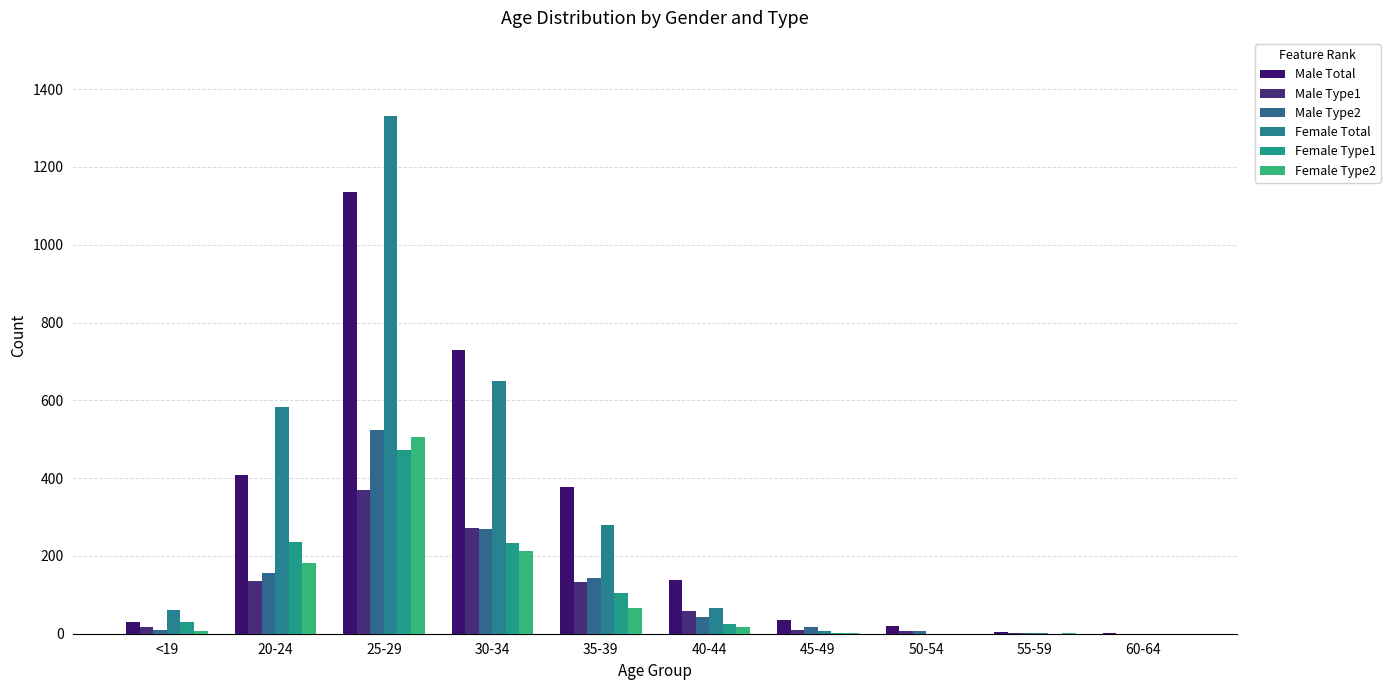

At which label does Female Type2 first exceed 17?

20-24